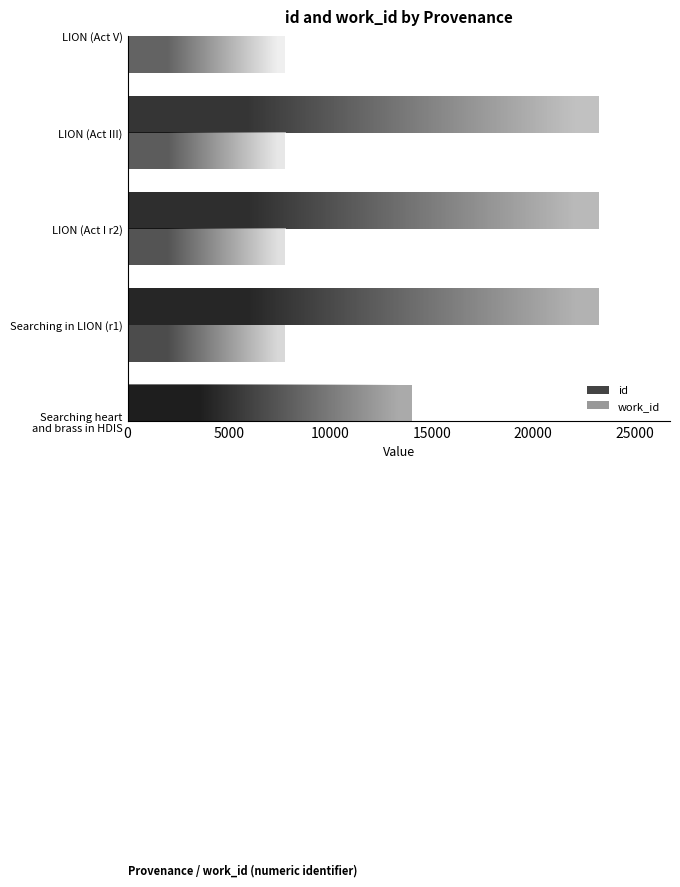

What is the minimum value for id?

14009